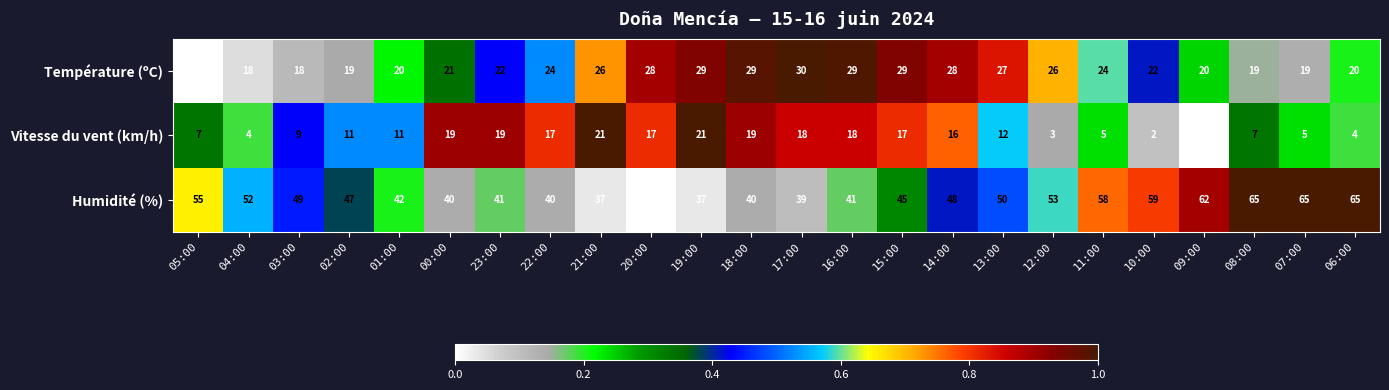

True or false: Vitesse du vent (km/h) has a value of 12 at 13:00.

True